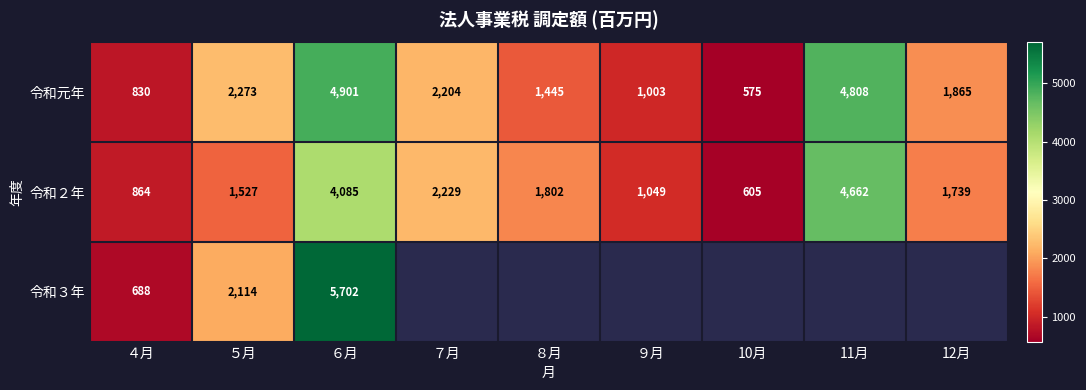

At which label does 令和２年 first exceed 1739?

６月